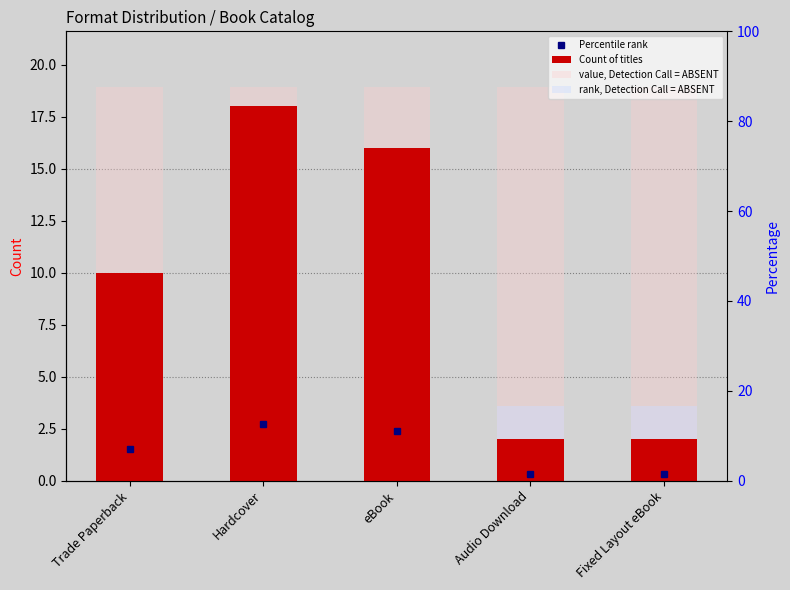

What is the sum of all value, Detection Call = ABSENT values?

94.5